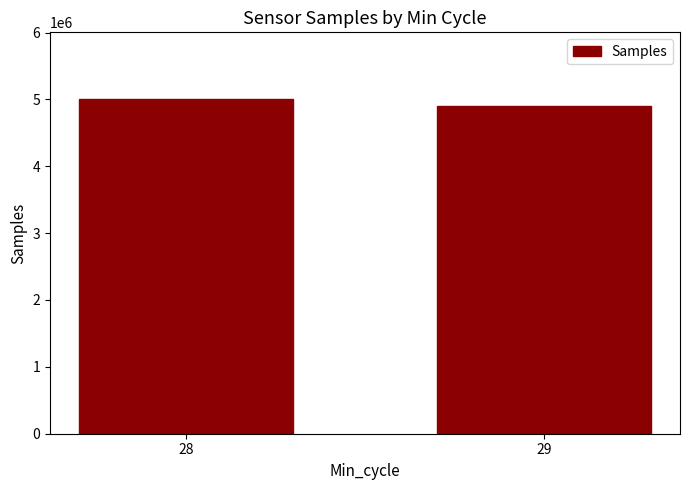

What is the difference between the maximum and minimum values?

98138